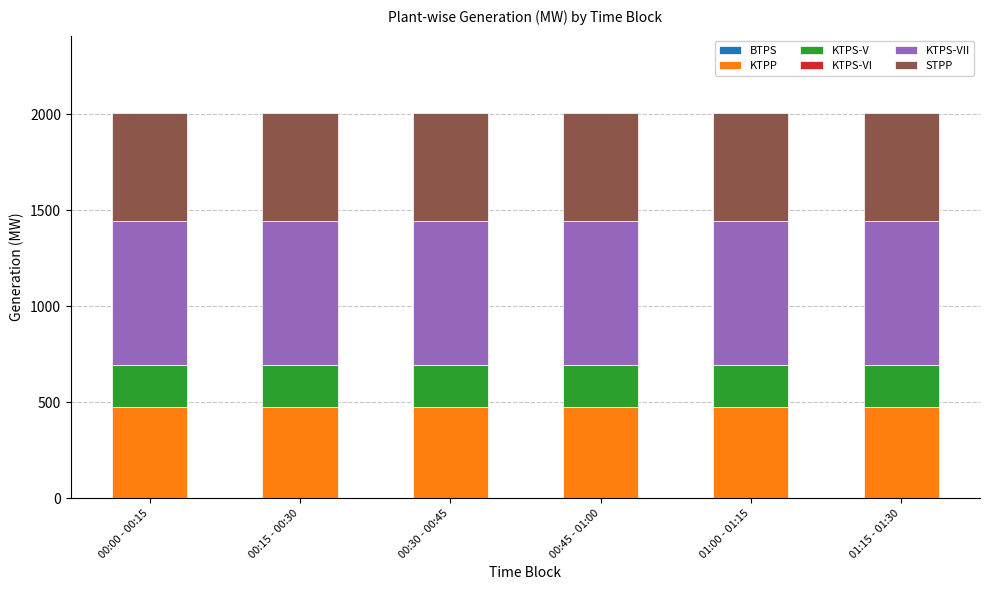

What is the total value across all series at 00:00 - 00:15?

2008.5